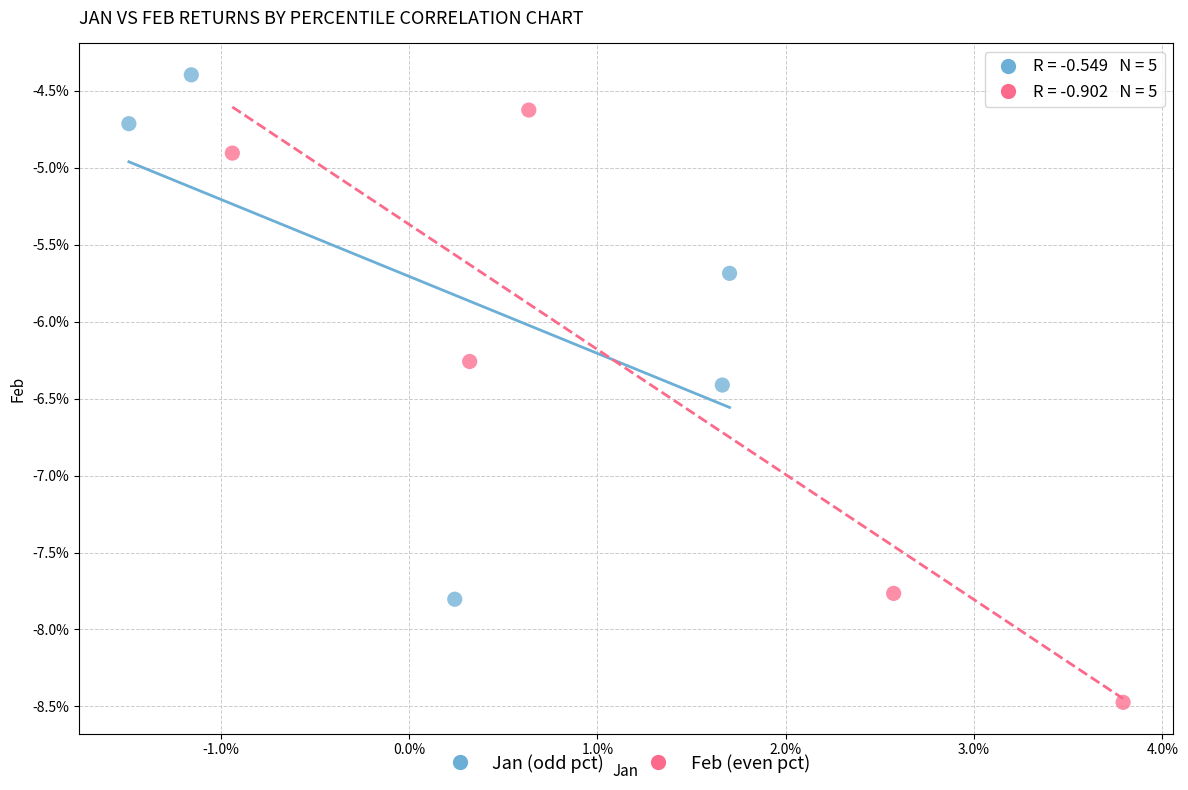

What are all the series names shown in the legend?

Jan (odd pct), Feb (even pct)